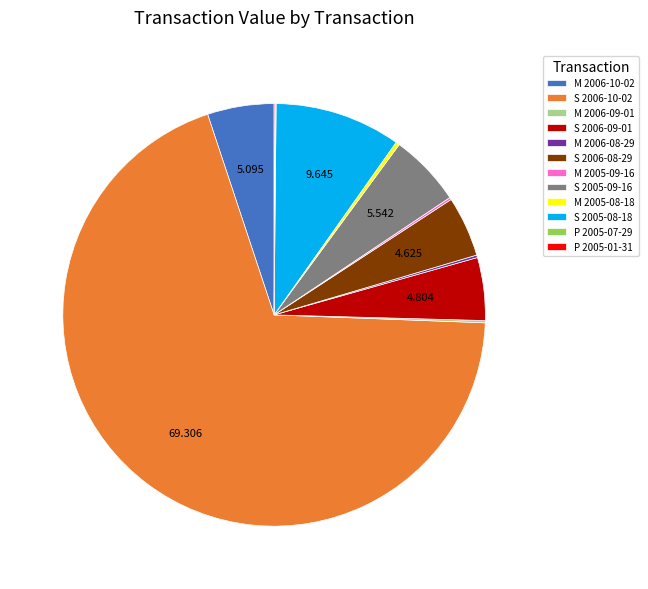

Is there a majority slice in this chart?

Yes